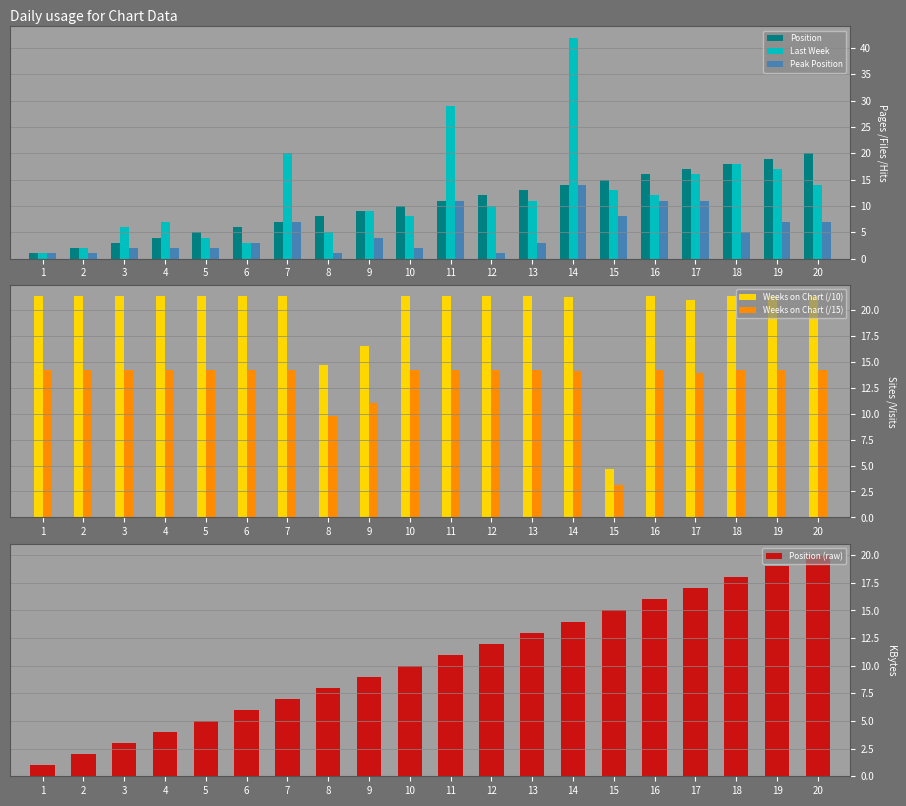

Rank the categories by Position value from lowest to highest.

1, 2, 3, 4, 5, 6, 7, 8, 9, 10, 11, 12, 13, 14, 15, 16, 17, 18, 19, 20